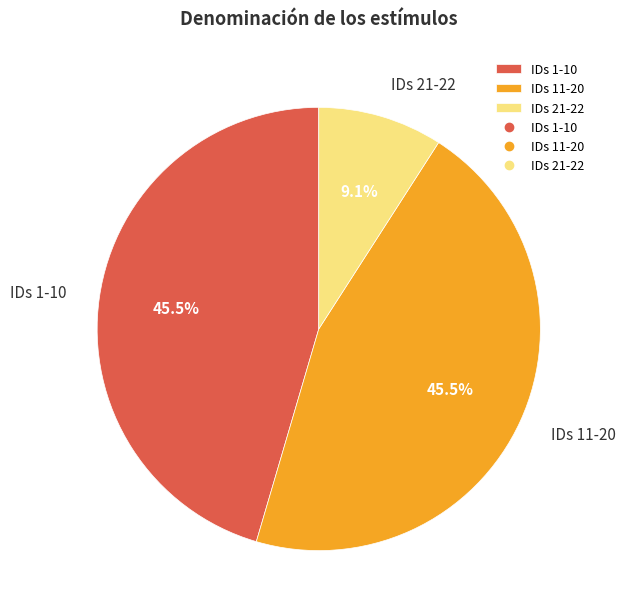

What is the smallest slice in the pie chart?

IDs 21-22